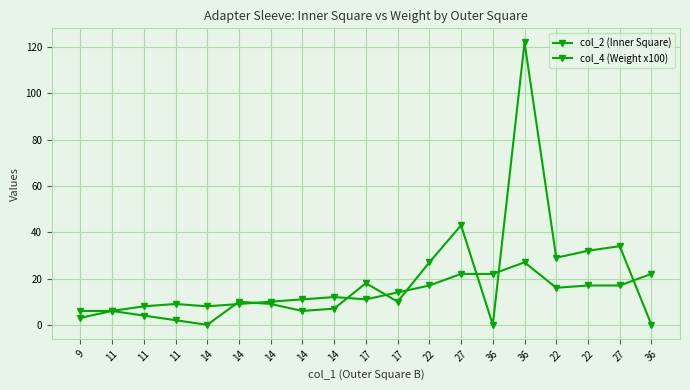

Rank the series at 36 from lowest to highest value.

col_4 (Weight x100), col_2 (Inner Square)